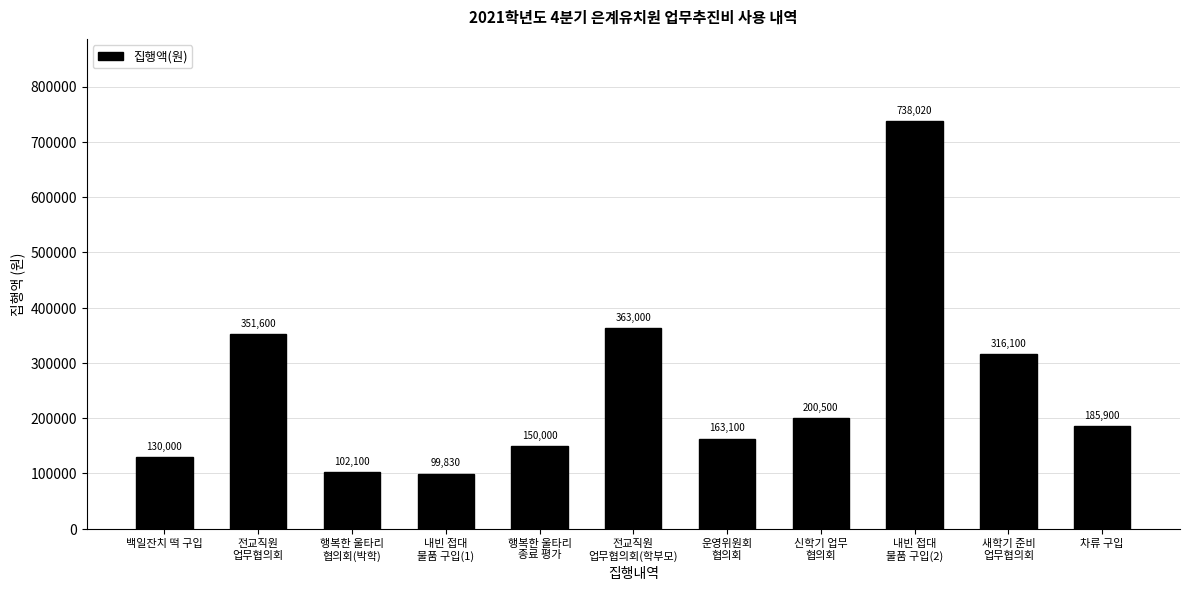

What is the maximum value shown in the chart?

738020